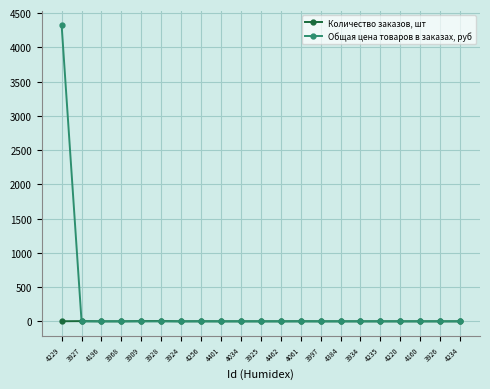

What is the spread (max minus min) of values at 4034?

1